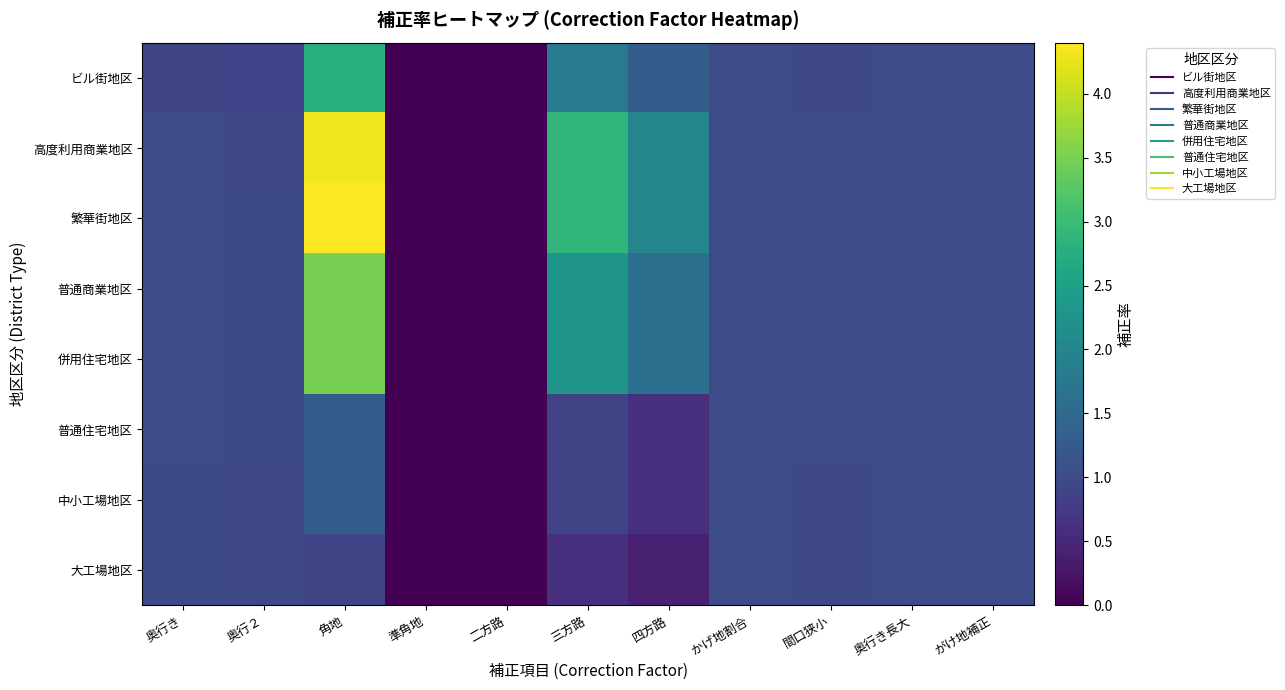

At 奥行き, list the series in order from smallest to largest.

ビル街地区, 中小工場地区, 大工場地区, 高度利用商業地区, 繁華街地区, 普通商業地区, 併用住宅地区, 普通住宅地区